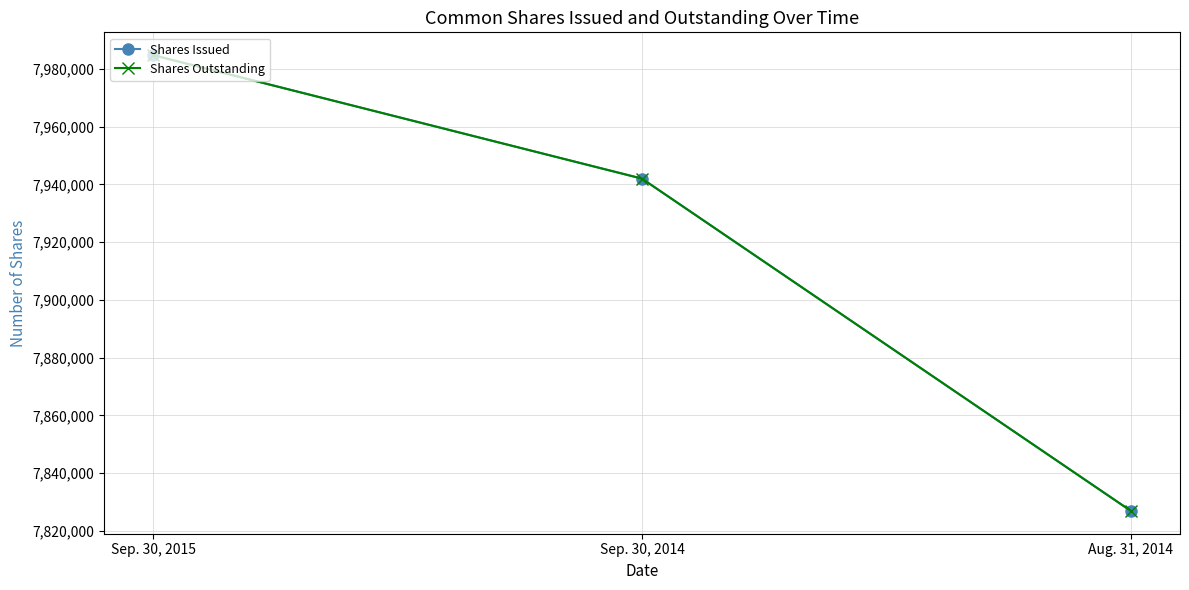

What position from the left is Aug. 31, 2014?

3